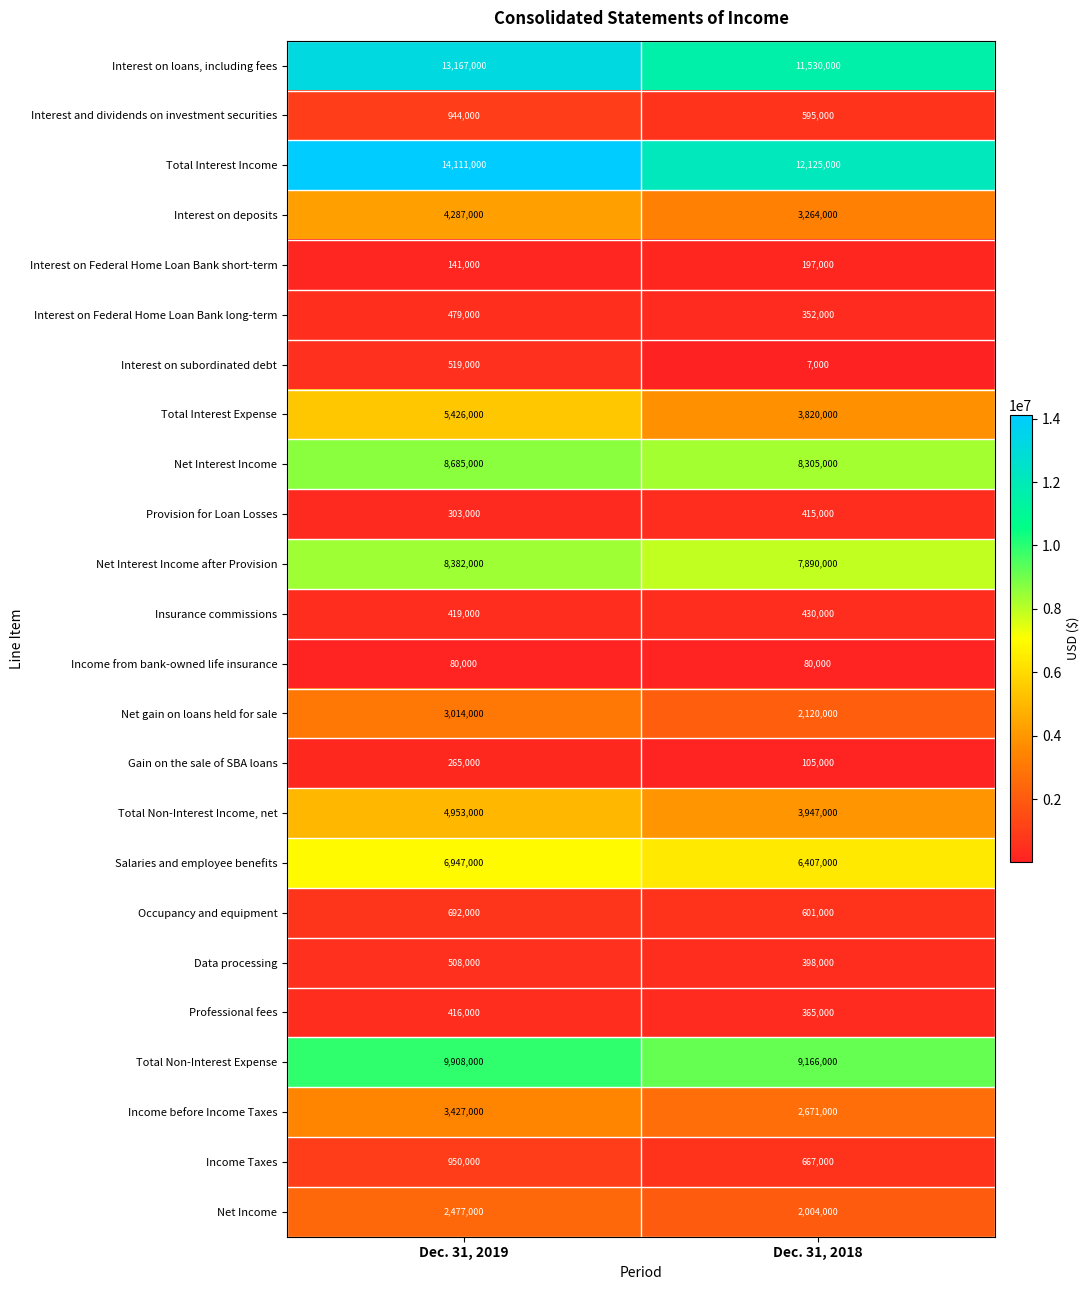

What is the maximum value for Total Interest Expense?

5426000